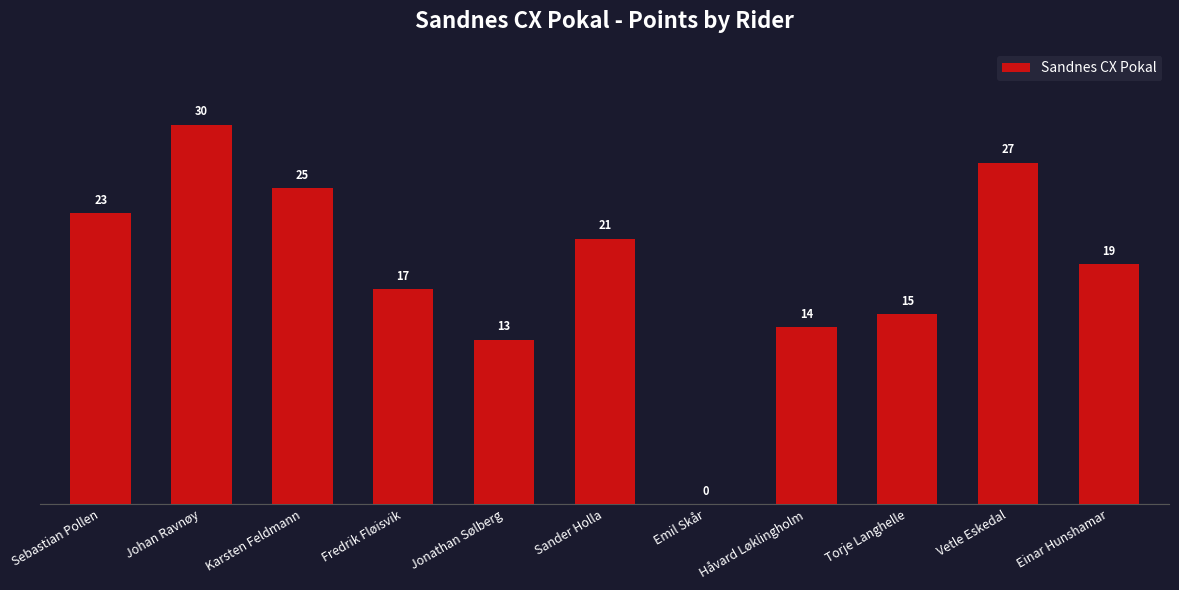

Reading left to right, list all the values displayed in this chart.

23	30	25	17	13	21	0	14	15	27	19